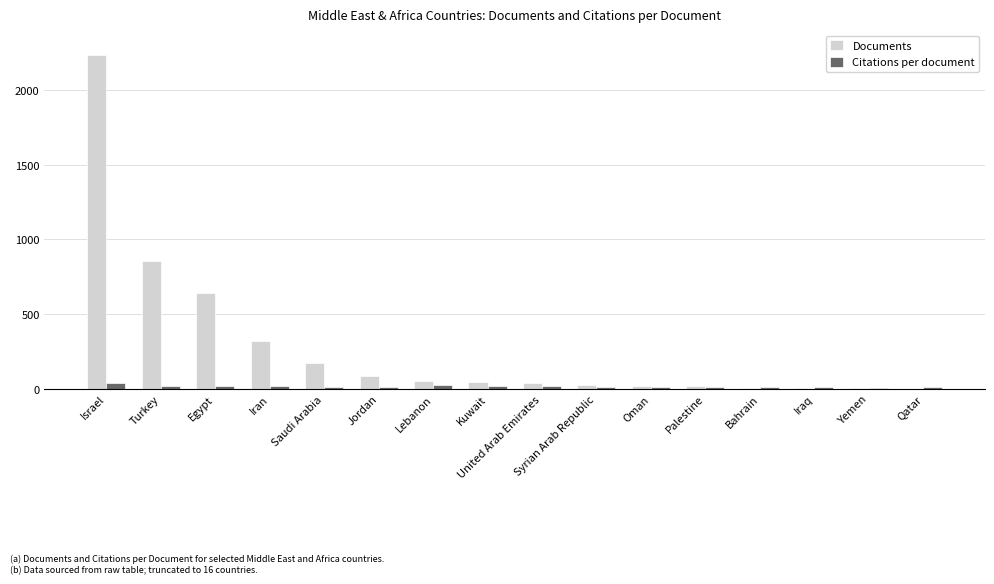

At which label is Documents closest to 1117?

Turkey